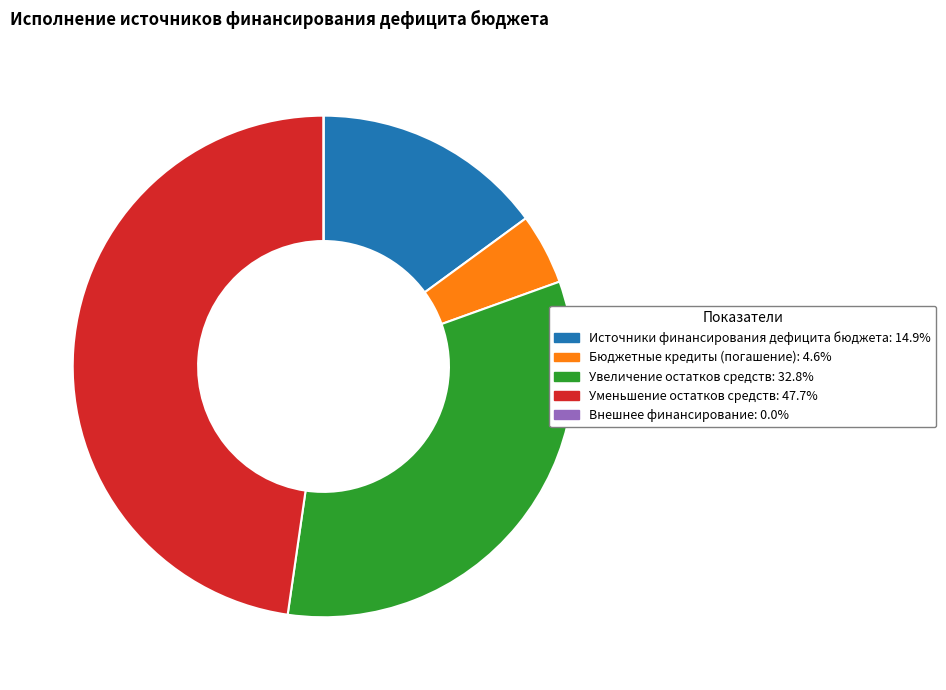

Combined, do Уменьшение остатков средств: 47.7% and Источники финансирования дефицита бюджета: 14.9% account for over 50%?

Yes